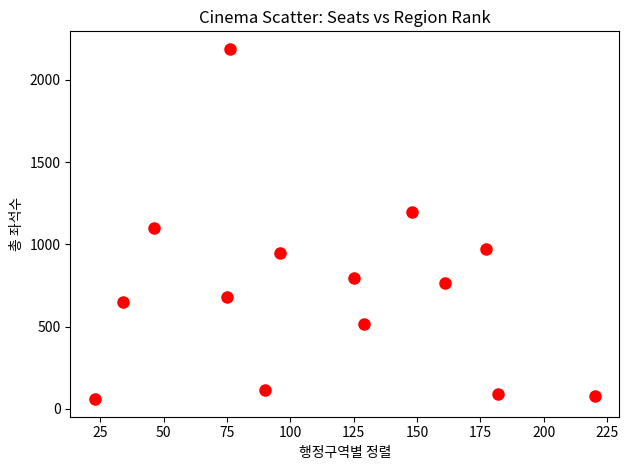

What is the range of Y values (max minus min)?

2130